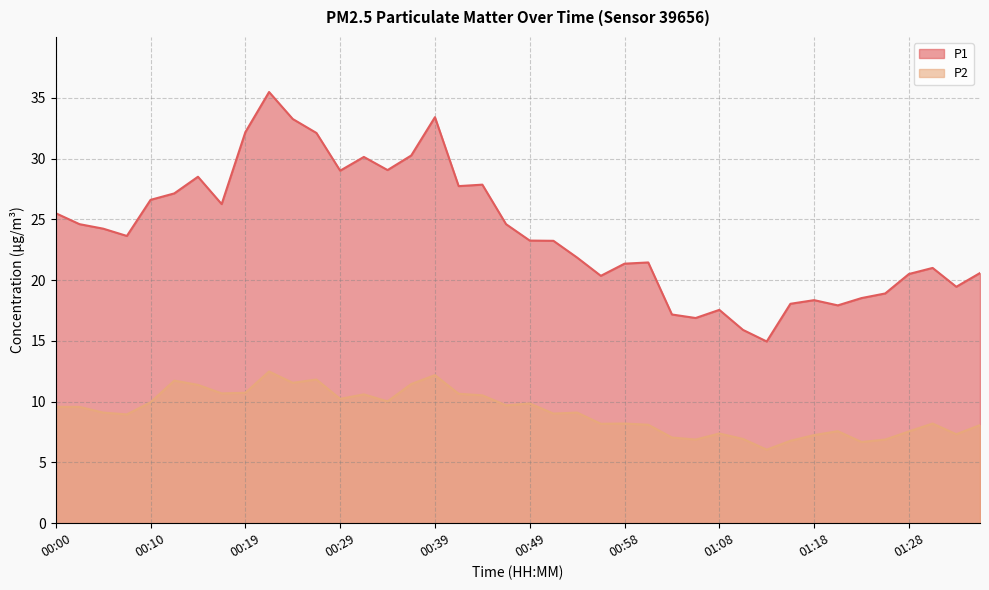

True or false: P1 and P2 intersect in this chart.

False